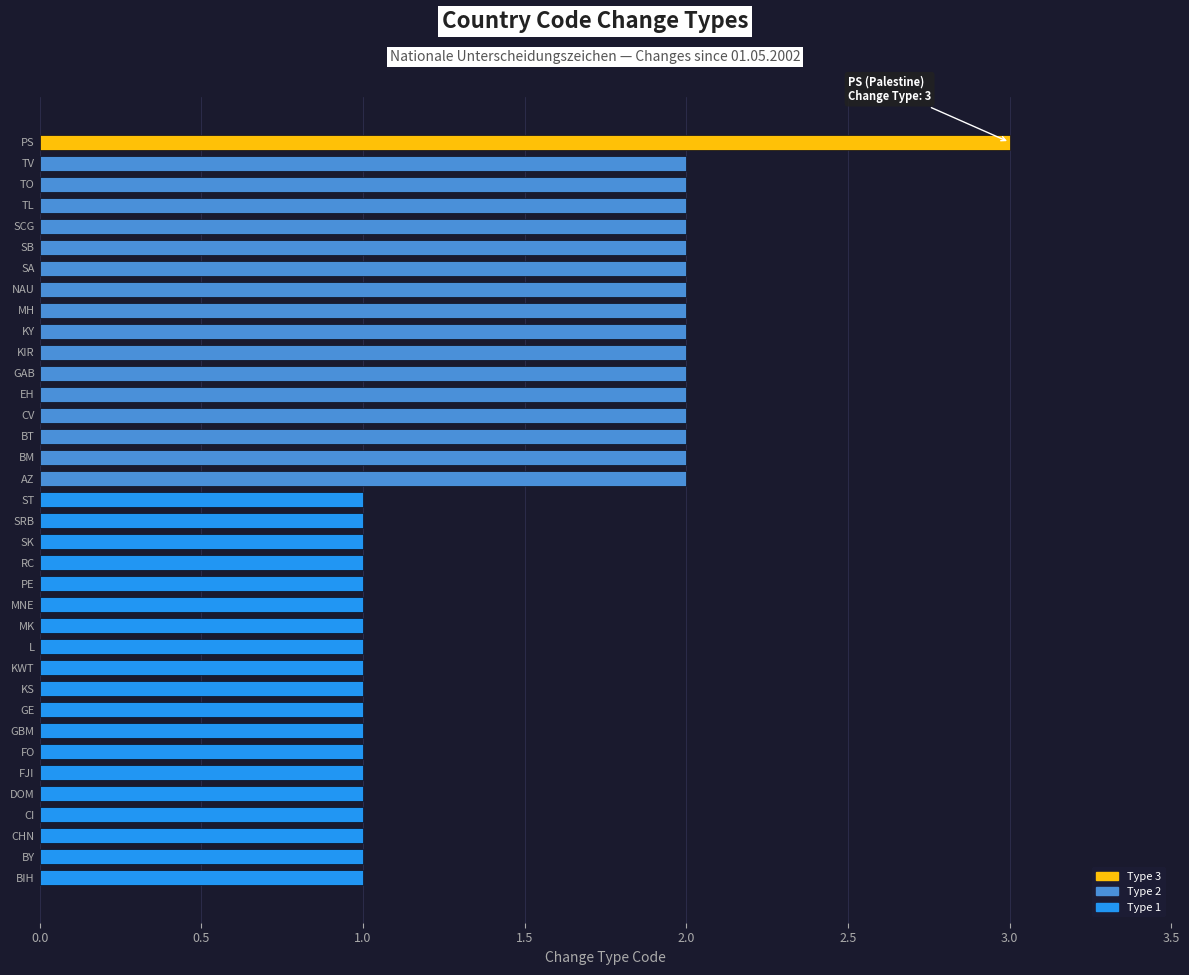

What is the minimum value shown in the chart?

1